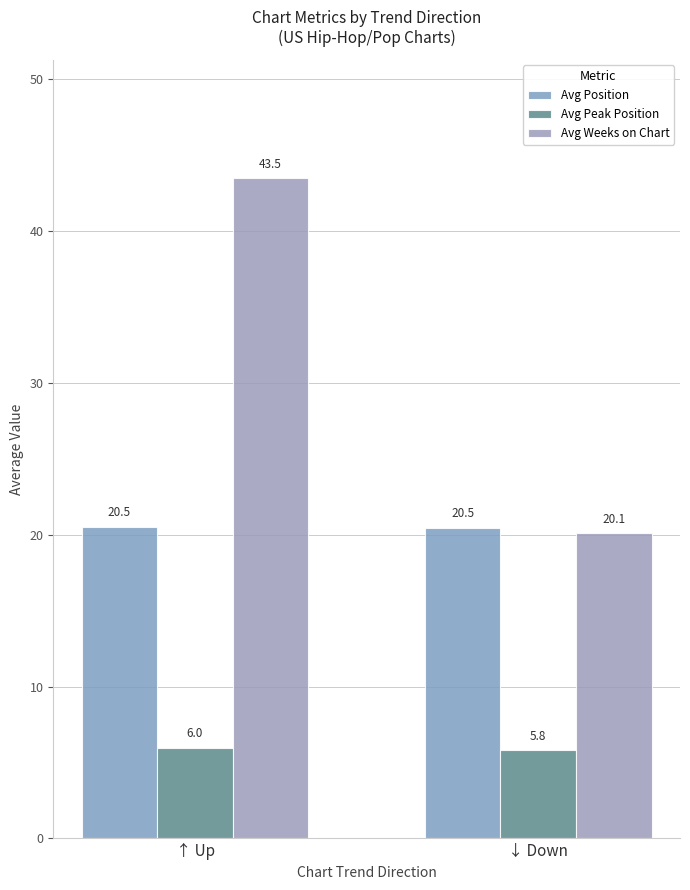

At which label is Avg Position closest to 20?

↓ Down